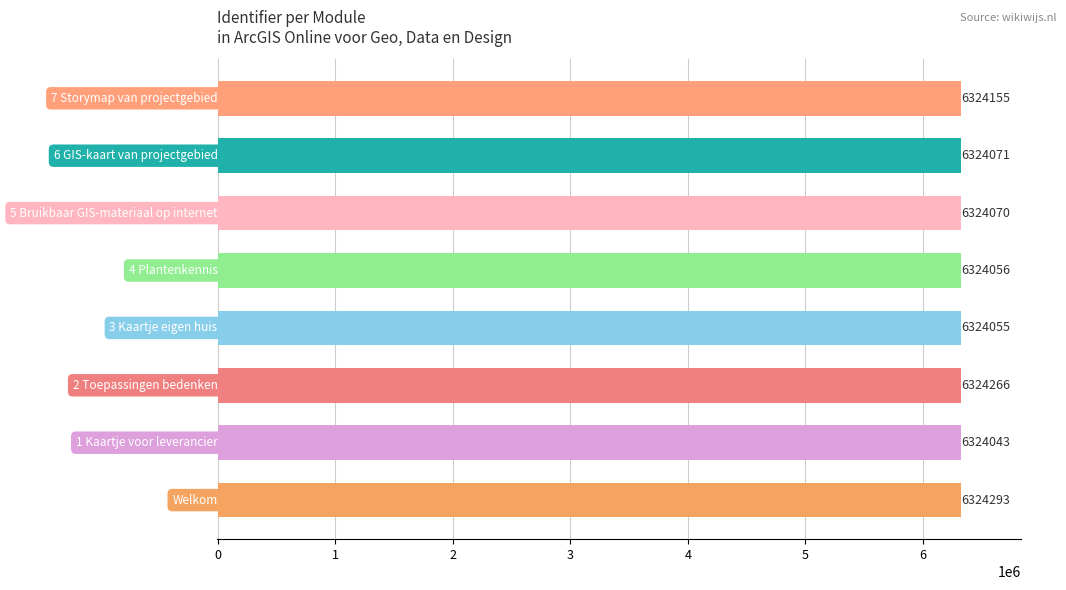

What is the smallest value displayed?

6324043